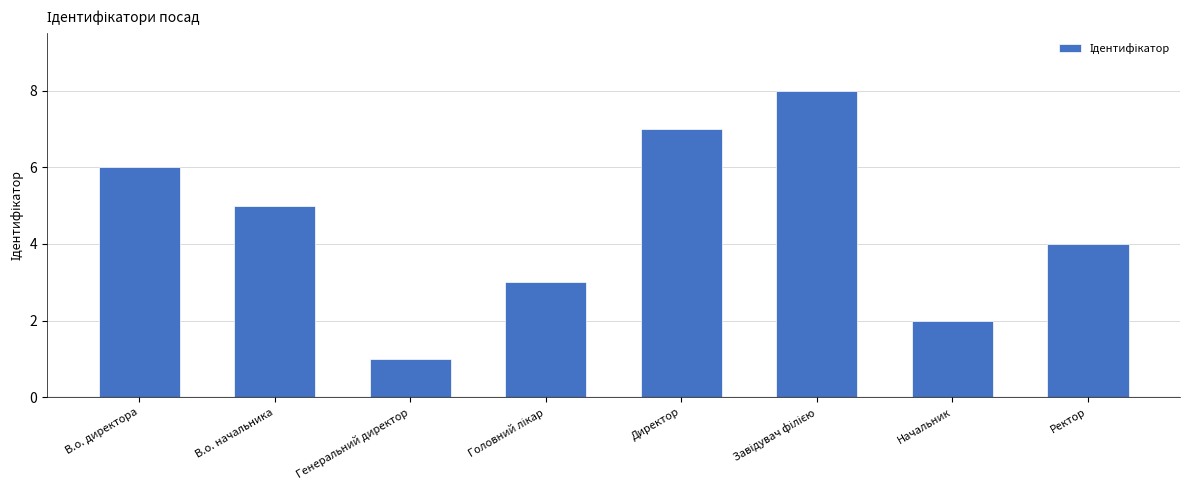

What is the label of the 5th bar from the left?

Директор